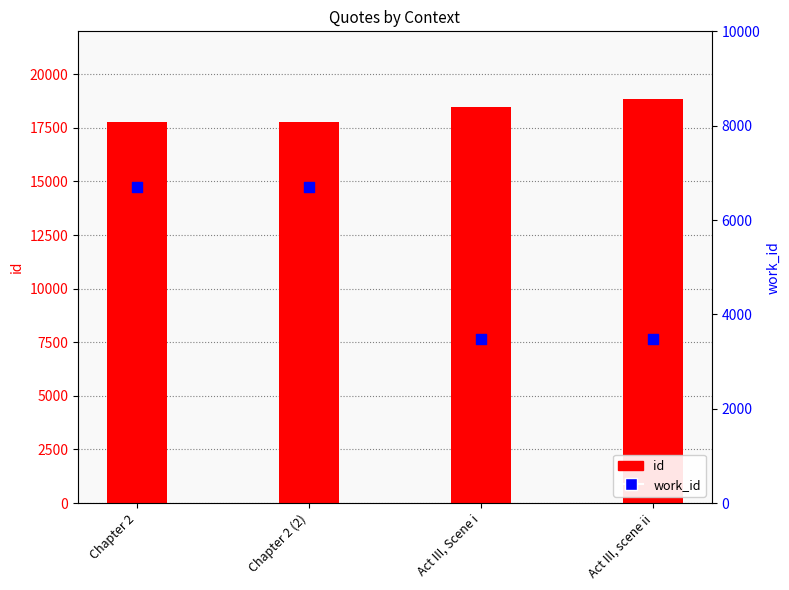

What is the total value across all series at Act III, scene ii?

22322